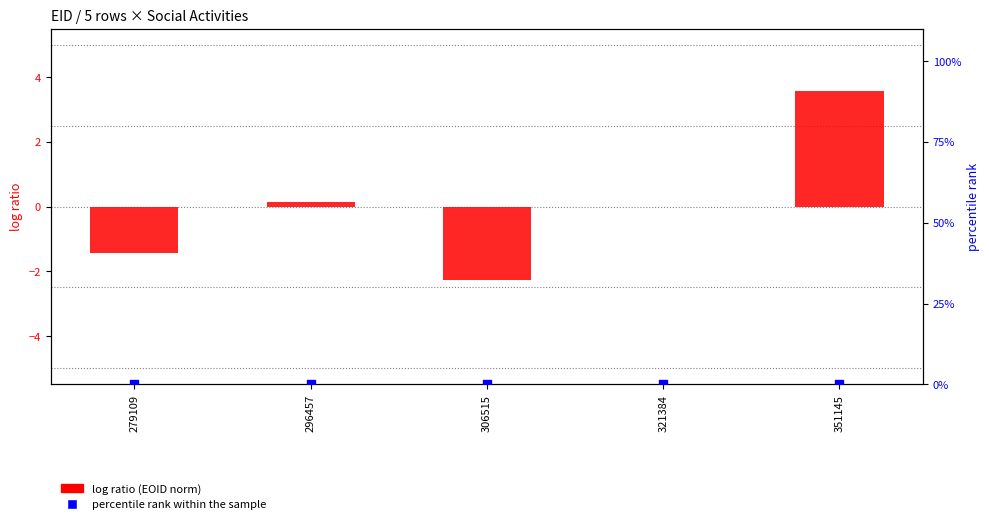

Which series has the largest Y range (max minus min)?

log ratio (EOID norm)